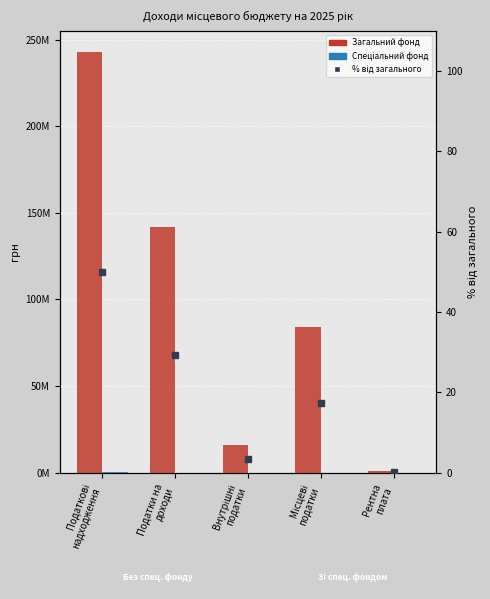

Is it true that Спеціальний фонд equals 0.0 at Місцеві
податки?

True